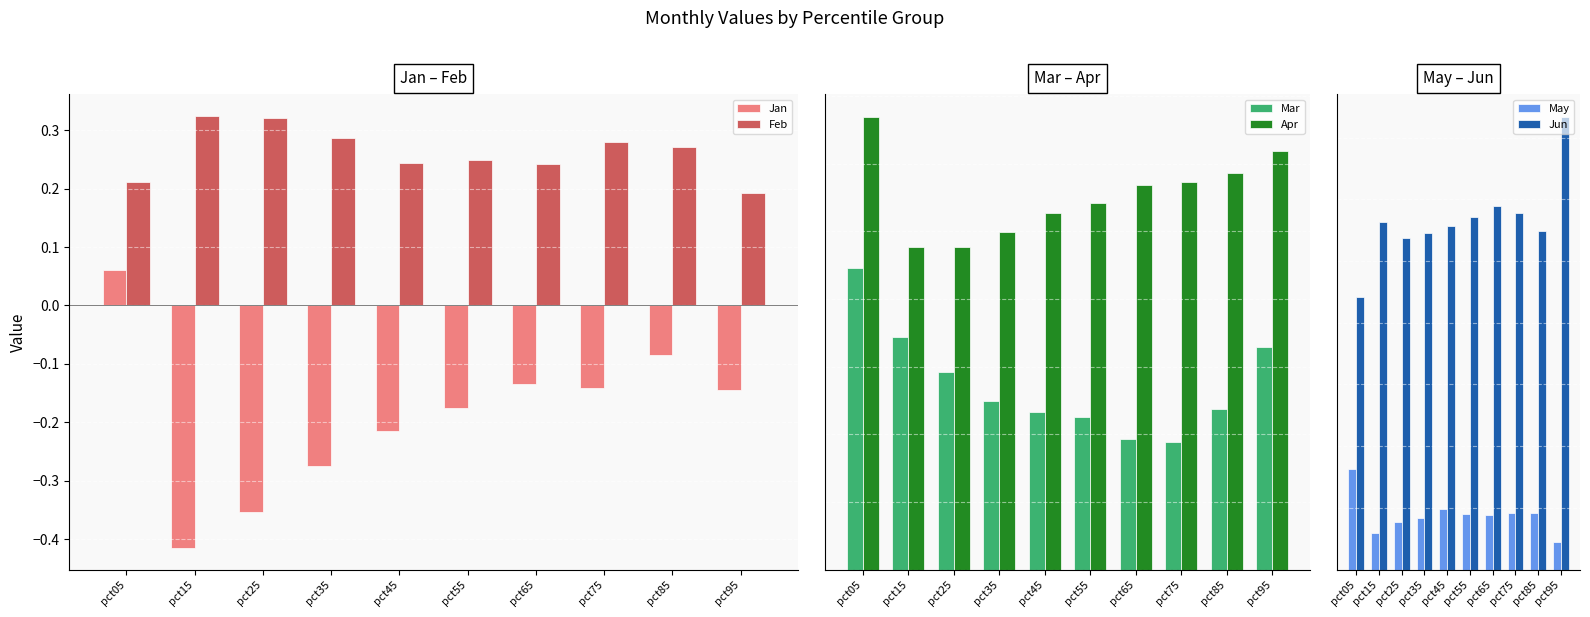

Which has a higher value, pct85 or pct05?

pct05